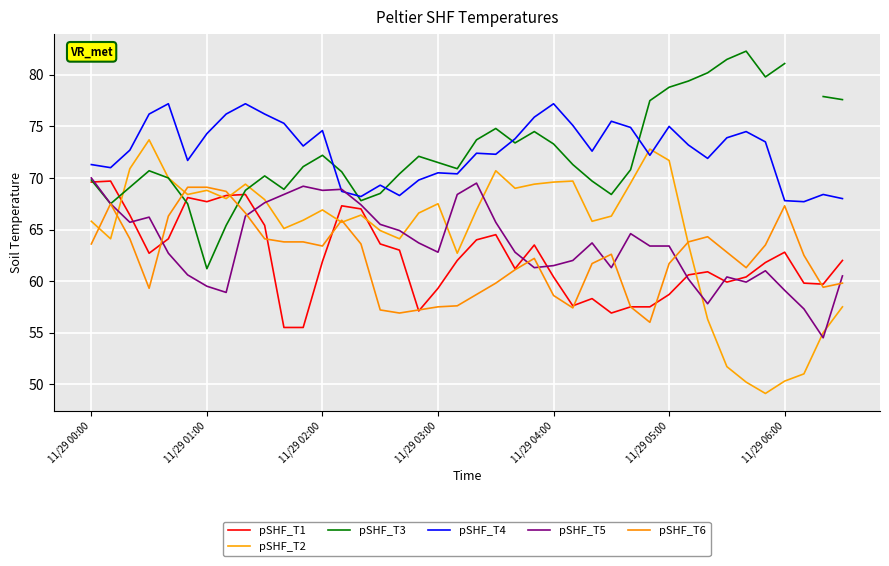

Where is pSHF_T2 nearest to the value 61?

19